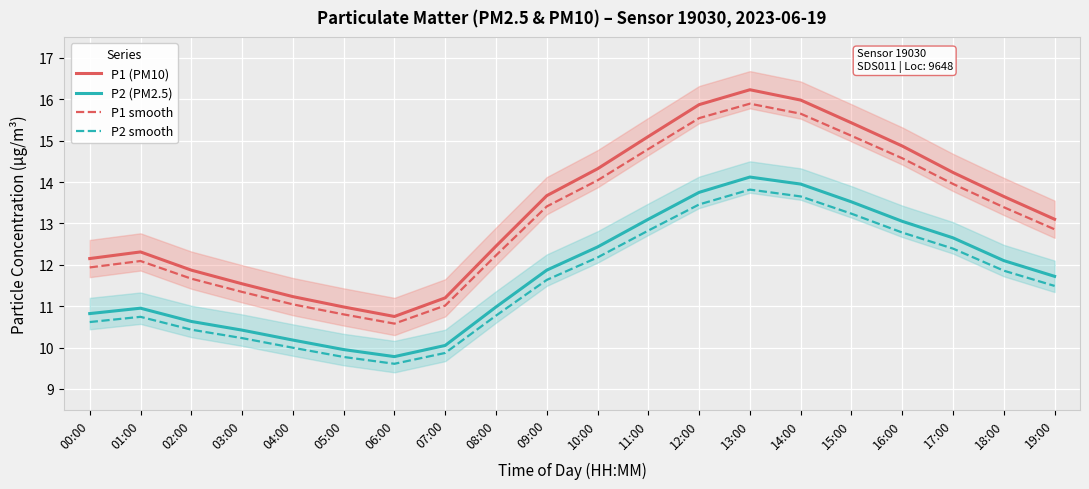

Where is the first local minimum for P1 smooth?

06:00